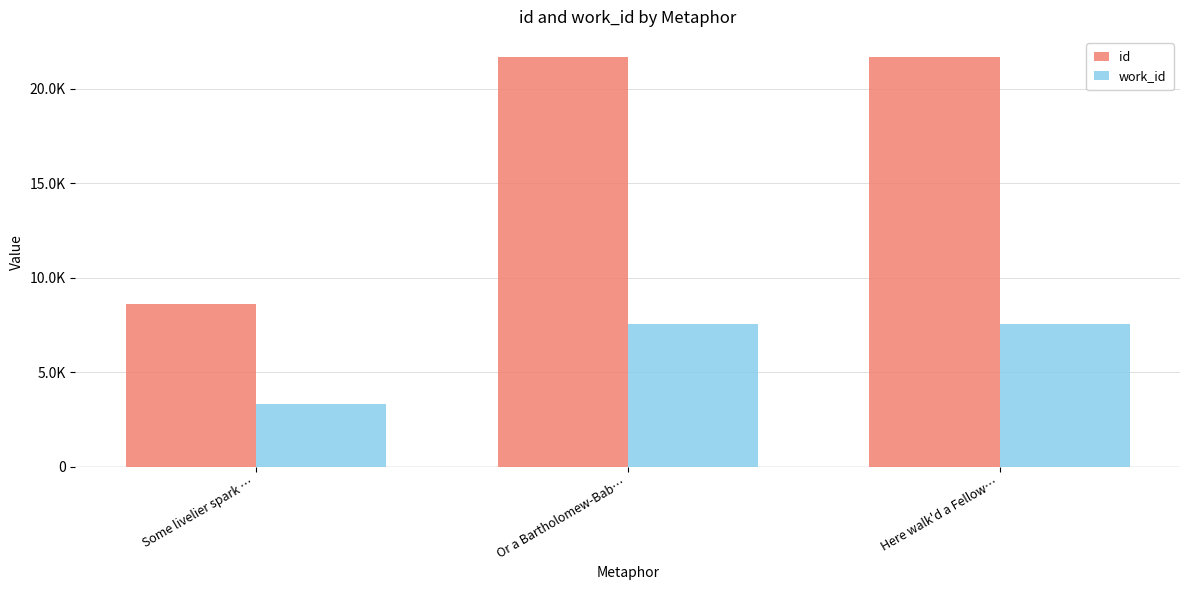

What is the spread (max minus min) of values at Or a Bartholomew-Bab…?

14116